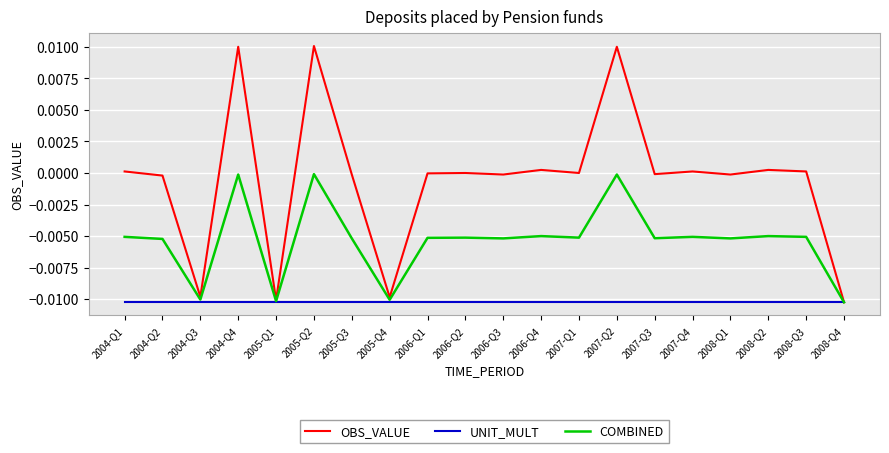

Is the value of OBS_VALUE at 2004-Q4 greater than the value of UNIT_MULT at 2005-Q4?

Yes